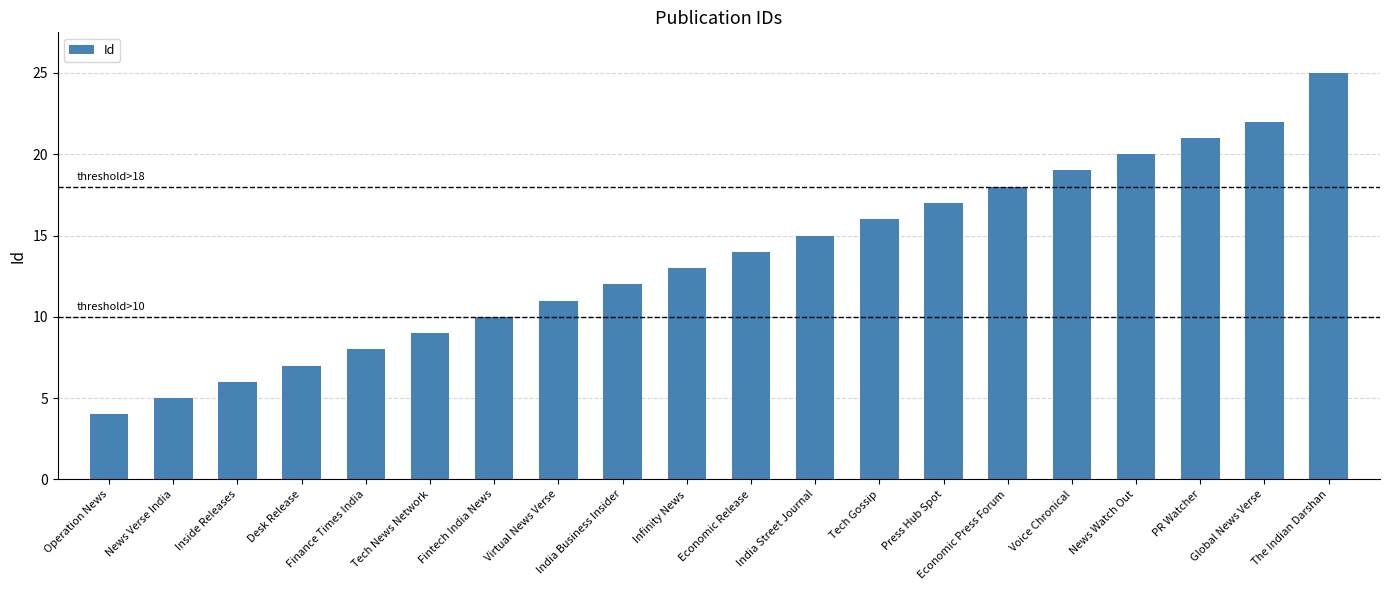

What is the change in value from Finance Times India to Virtual News Verse?

+3